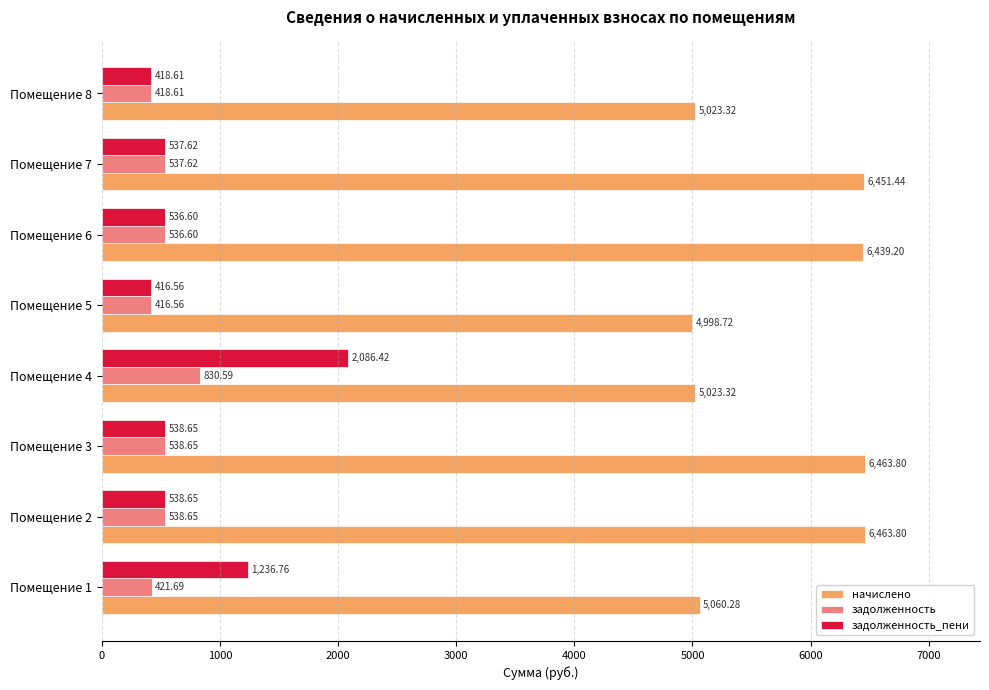

What is the sum of all задолженность_пени values?

6309.9